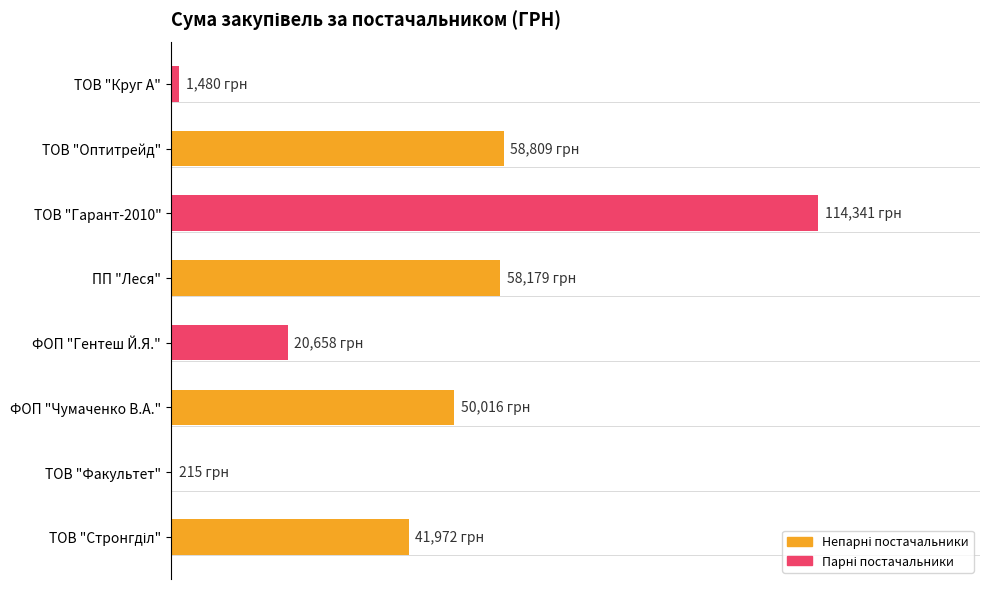

Are the bars horizontal?

Yes